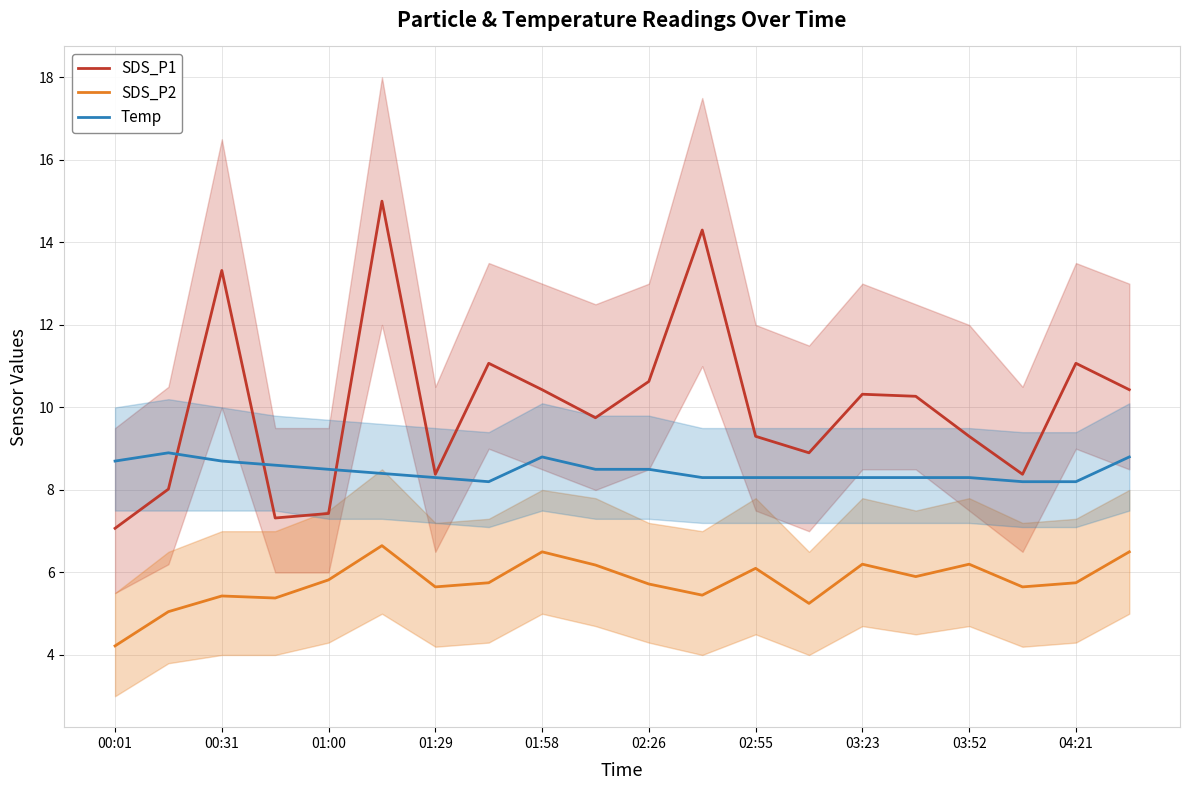

Reading left to right, extract all data points from this chart.

SDS_P1: 7.1	8.0	13.3	7.3	7.4	15.0	8.4	11.1	10.4	9.8	10.6	14.3	9.3	8.9	10.3	10.3	9.3	8.4	11.1	10.4
SDS_P2: 4.2	5.0	5.4	5.4	5.8	6.7	5.7	5.8	6.5	6.2	5.7	5.5	6.1	5.2	6.2	5.9	6.2	5.7	5.8	6.5
Temp: 8.7	8.9	8.7	8.6	8.5	8.4	8.3	8.2	8.8	8.5	8.5	8.3	8.3	8.3	8.3	8.3	8.3	8.2	8.2	8.8